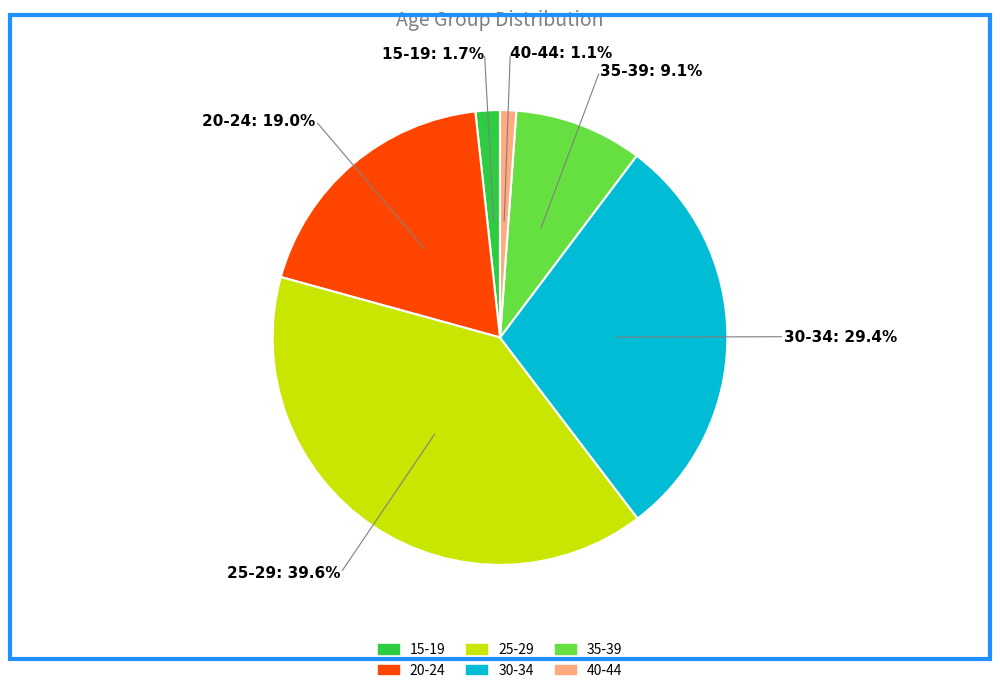

What is the largest slice in the pie chart?

25-29